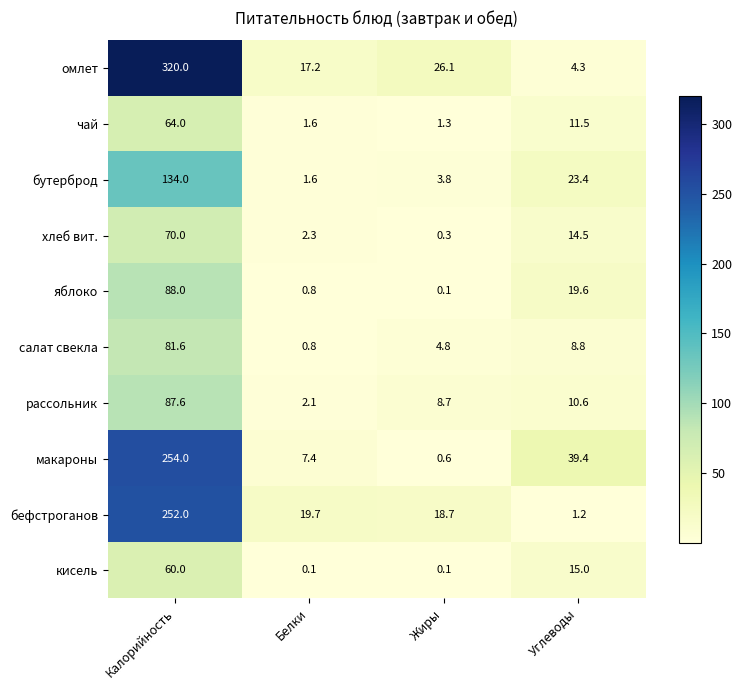

What is the difference between the highest and lowest values at Углеводы?

38.2